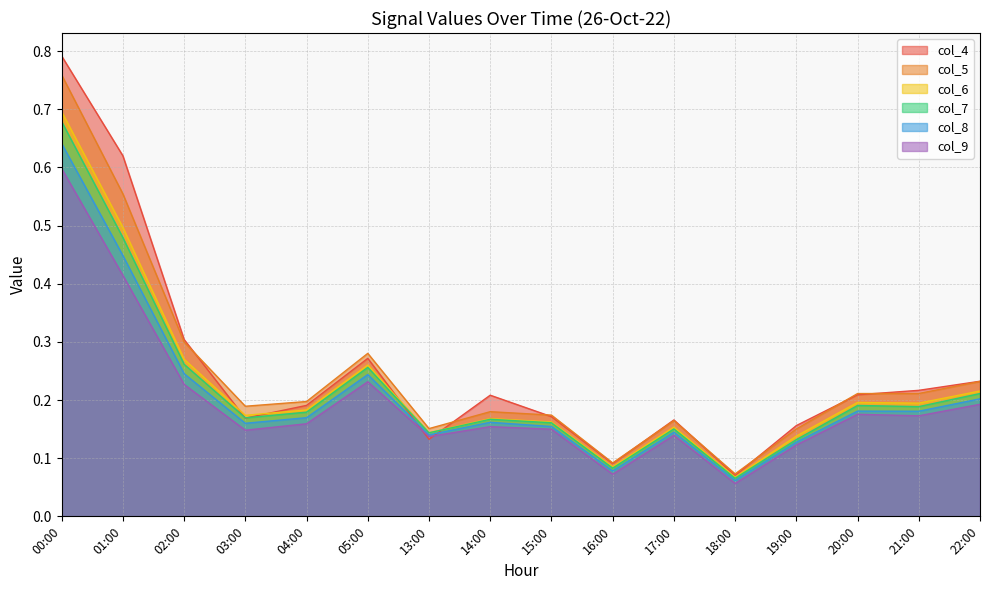

What is the approximate value of col_7 at 14:00?

0.2